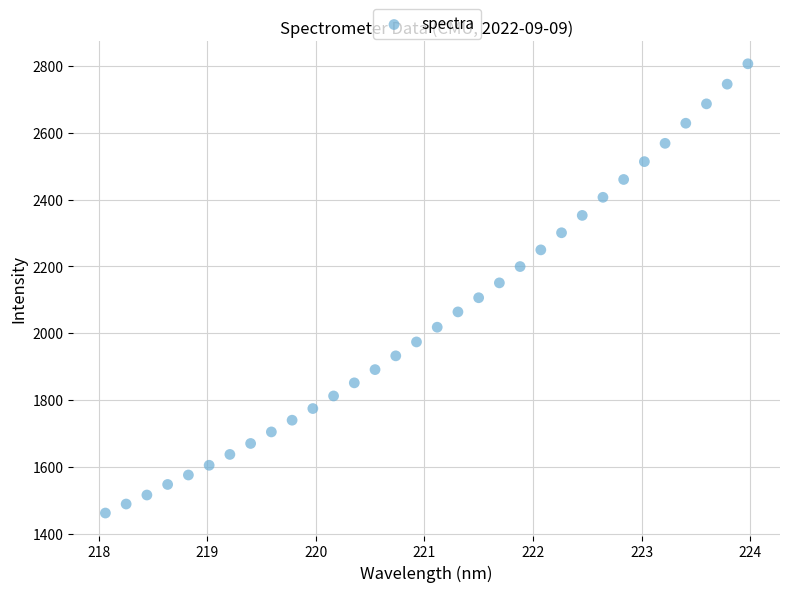

What is the range of X values (max minus min)?

5.9